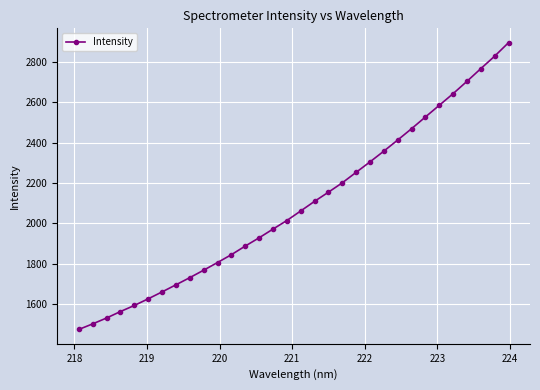

What is the value of the 6th point from the left?

1626.2